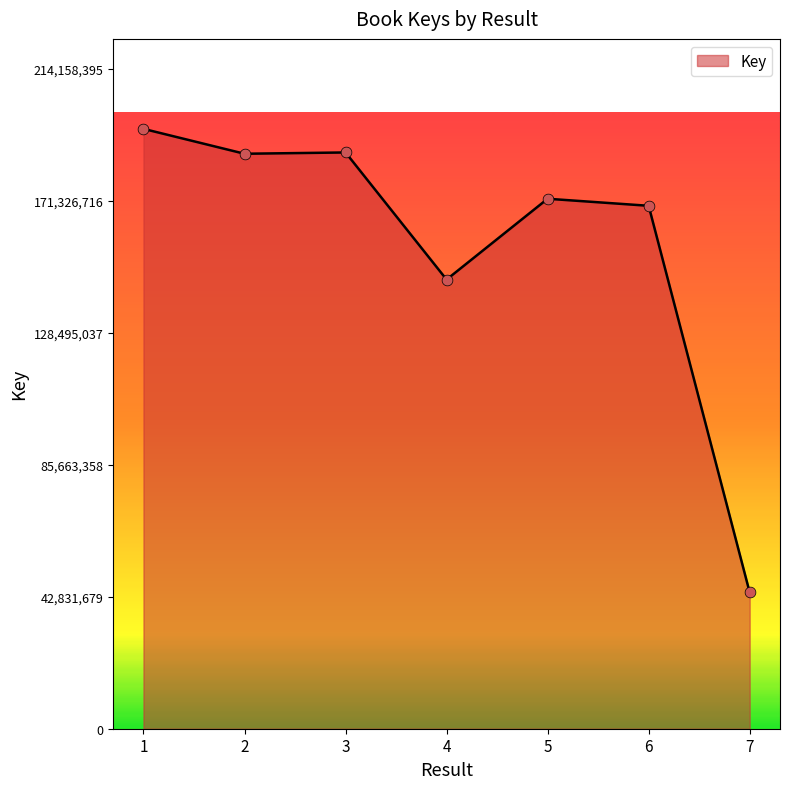

Approximately how many times larger is the value at 1 compared to 3?

1.0